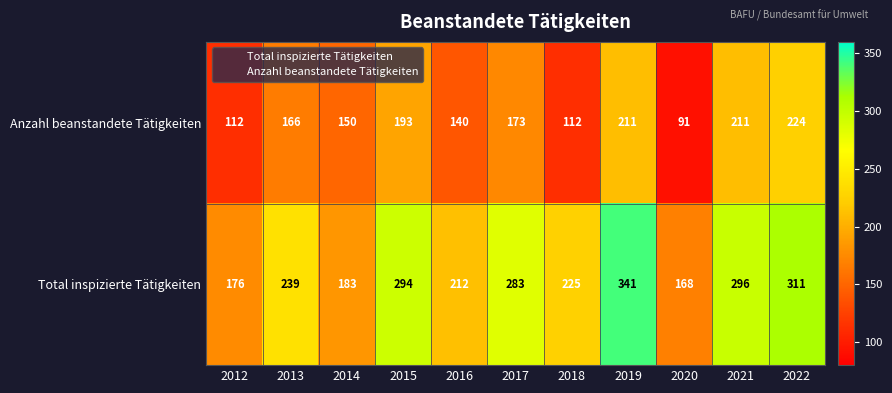

Is it true that Anzahl beanstandete Tätigkeiten equals 91 at 2020?

True